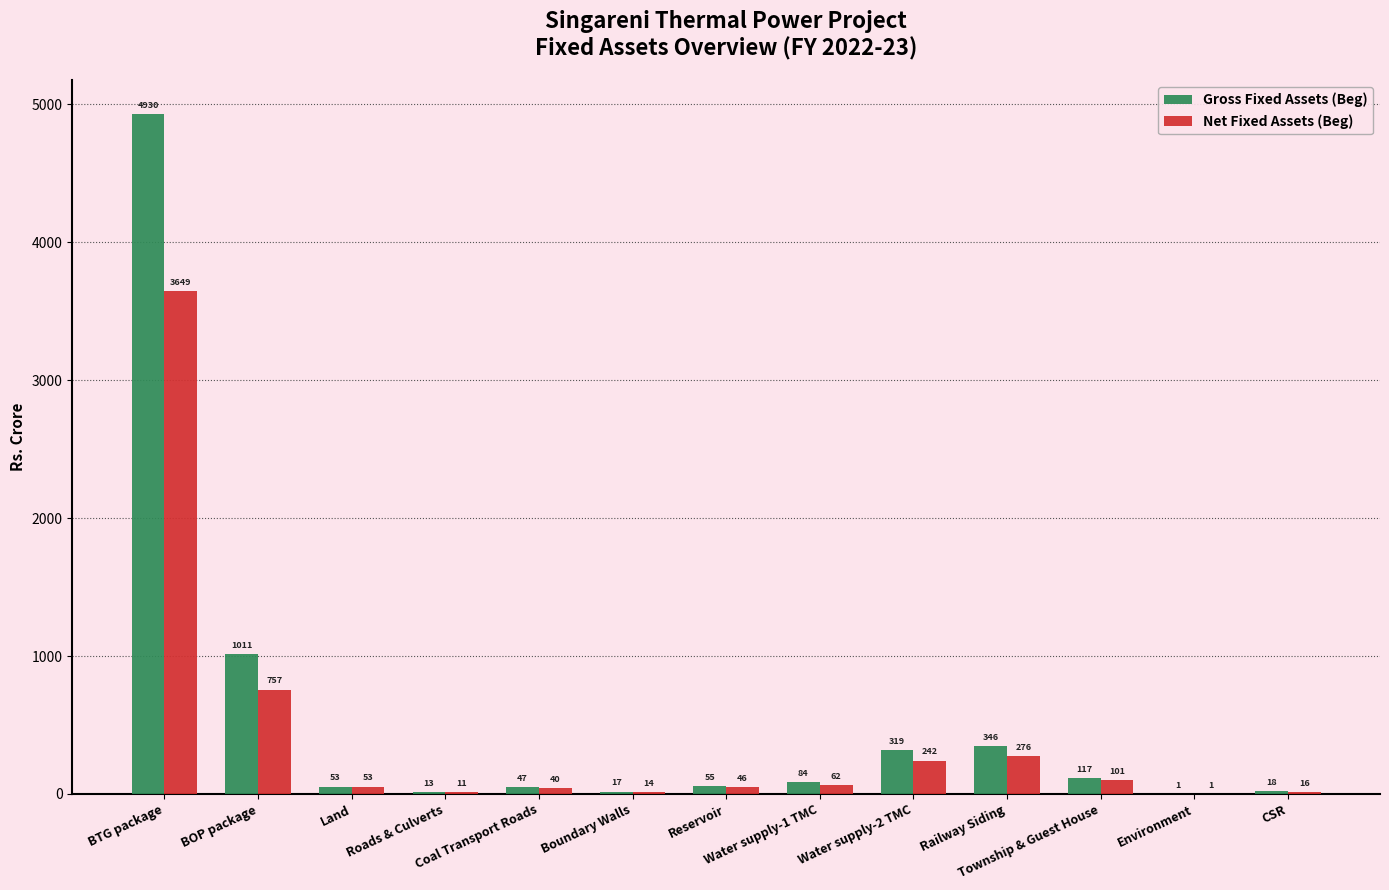

At which label does Gross Fixed Assets (Beg) first exceed 54?

BTG package